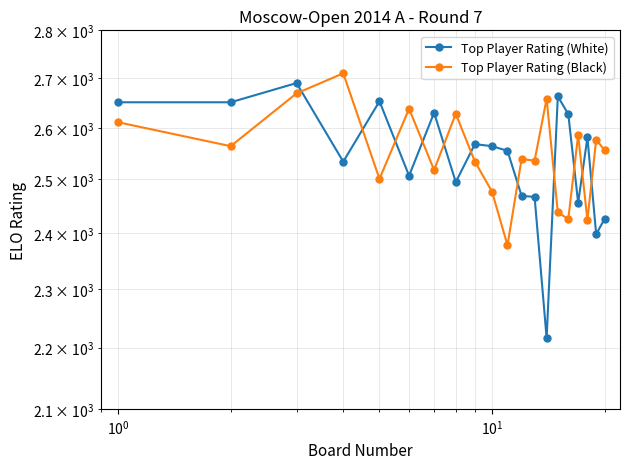

What is the difference between the maximum and second lowest values in the Top Player Rating (Black) series?

286